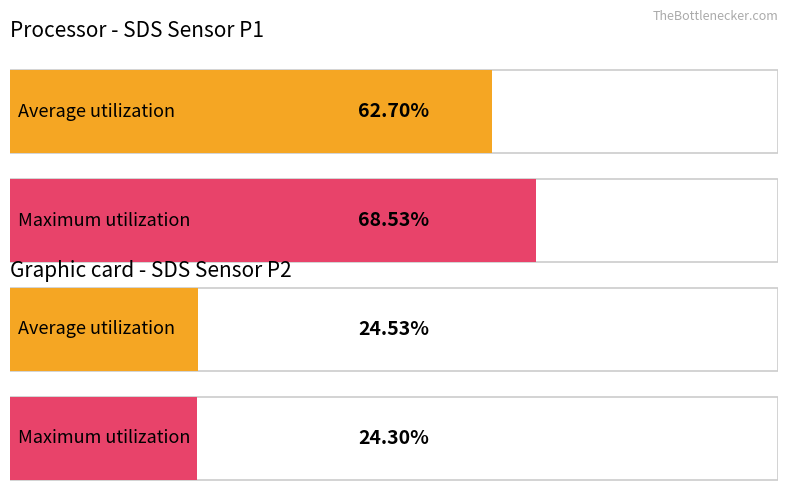

Is it true that Maximum utilization equals 98.6 at SDS_P1?

False